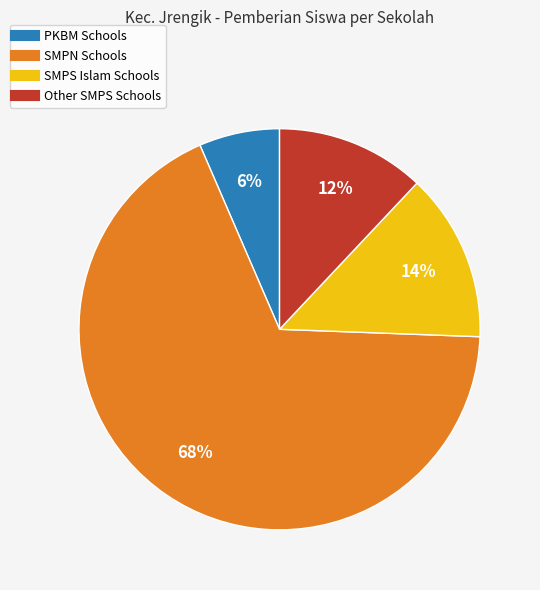

Is there a majority slice in this chart?

Yes